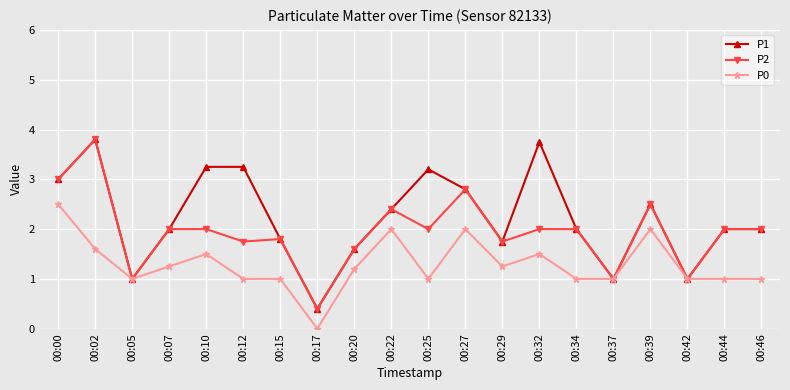

The value of P1 at 00:02 is 6.0. True or false?

False